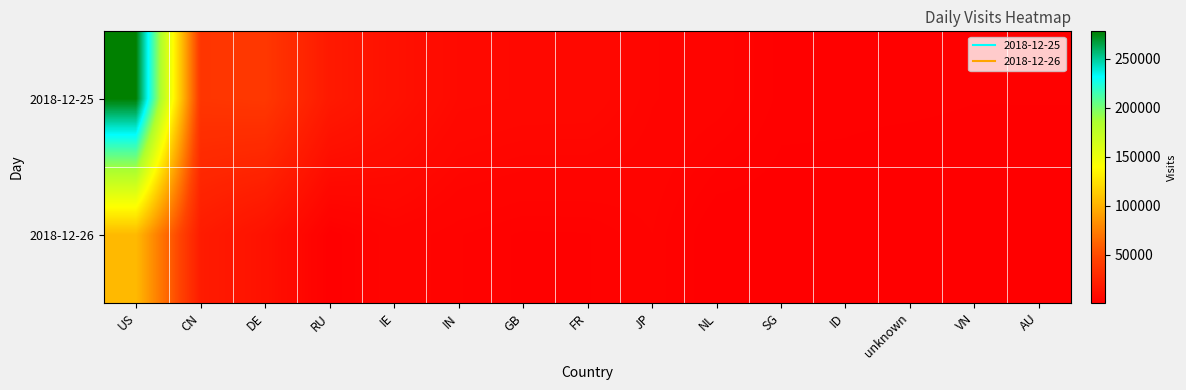

Reading right to left, what are all the values shown in this chart?

2018-12-25: AU=2055	VN=2040	unknown=2232	ID=2230	SG=2323	NL=4120	JP=4787	FR=7187	GB=7294	IN=7865	IE=12651	RU=18226	DE=38394	CN=36976	US=278160
2018-12-26: AU=1021	VN=1075	unknown=922	ID=1451	SG=1405	NL=1115	JP=3621	FR=2485	GB=2408	IN=3135	IE=4285	RU=1435	DE=12971	CN=19671	US=104129